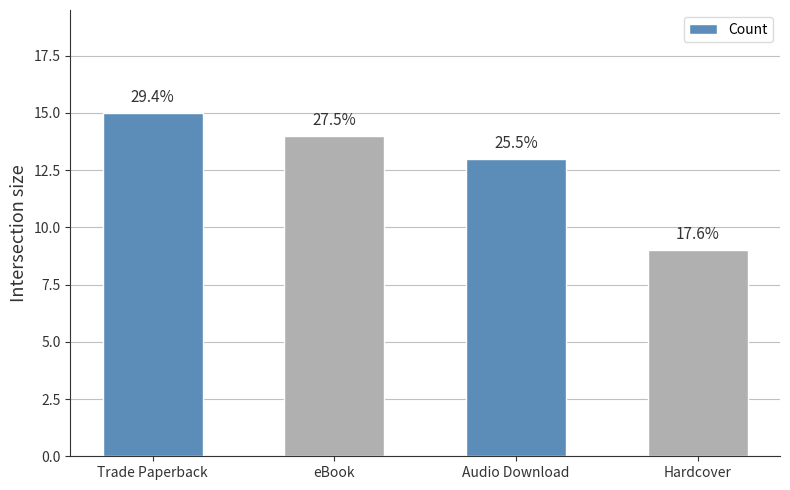

What is the average value?

13